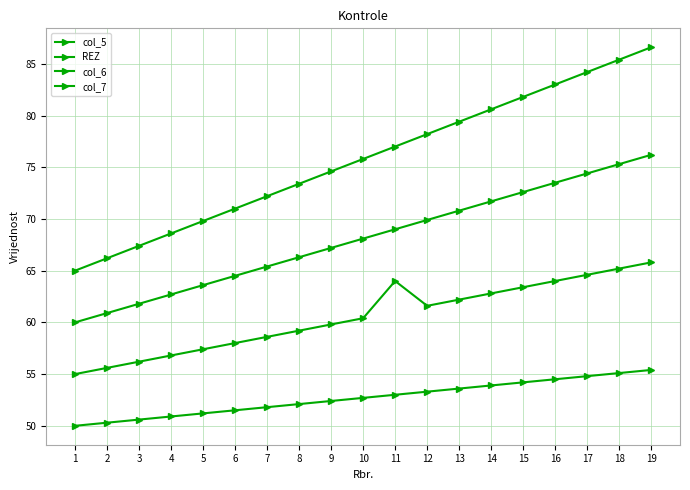

Does the chart have visible grid lines?

Yes